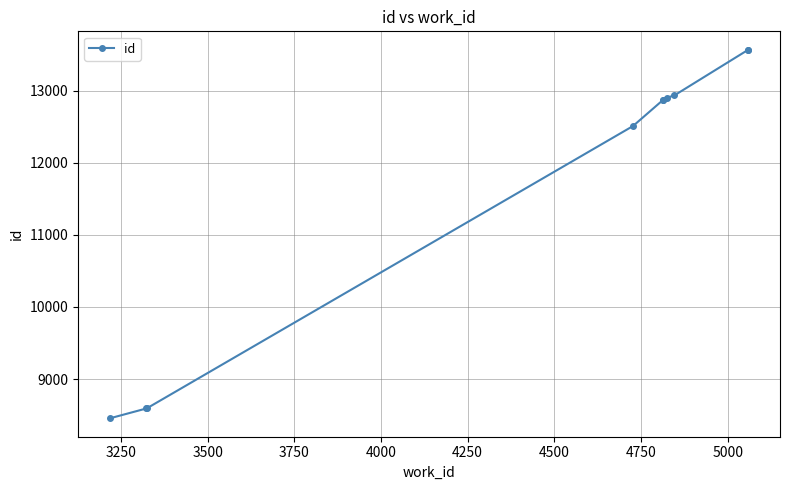

Does the chart display data point markers on the line(s)?

Yes